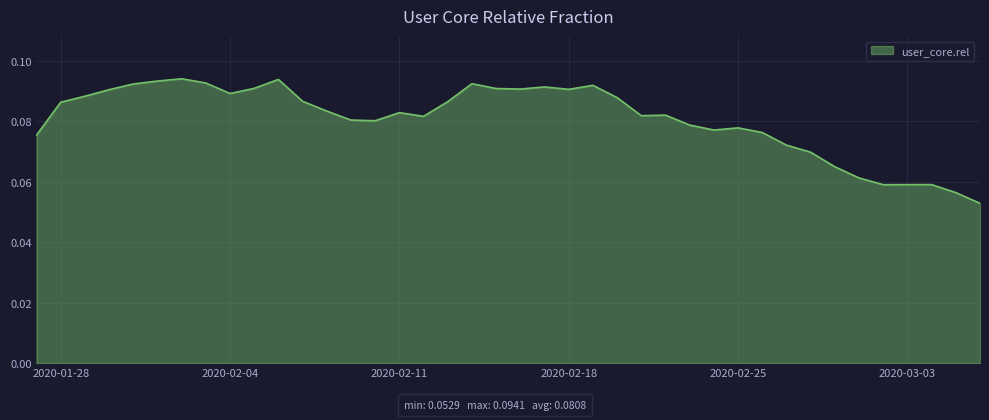

How many lines are shown in the chart?

1